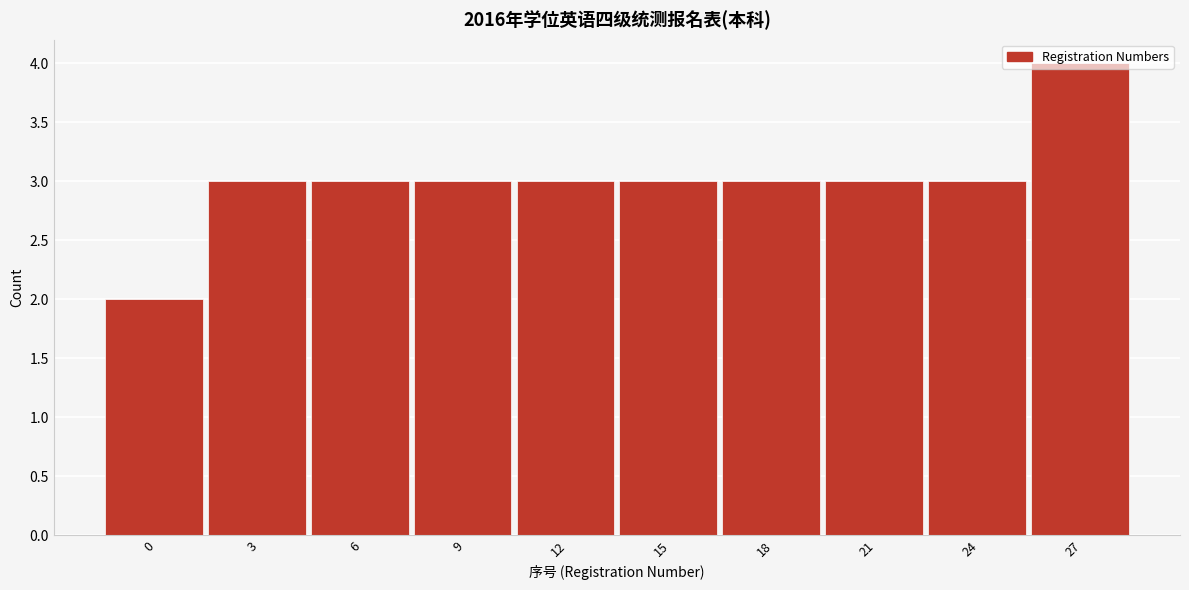

At which category does the chart reach its peak across all series?

27